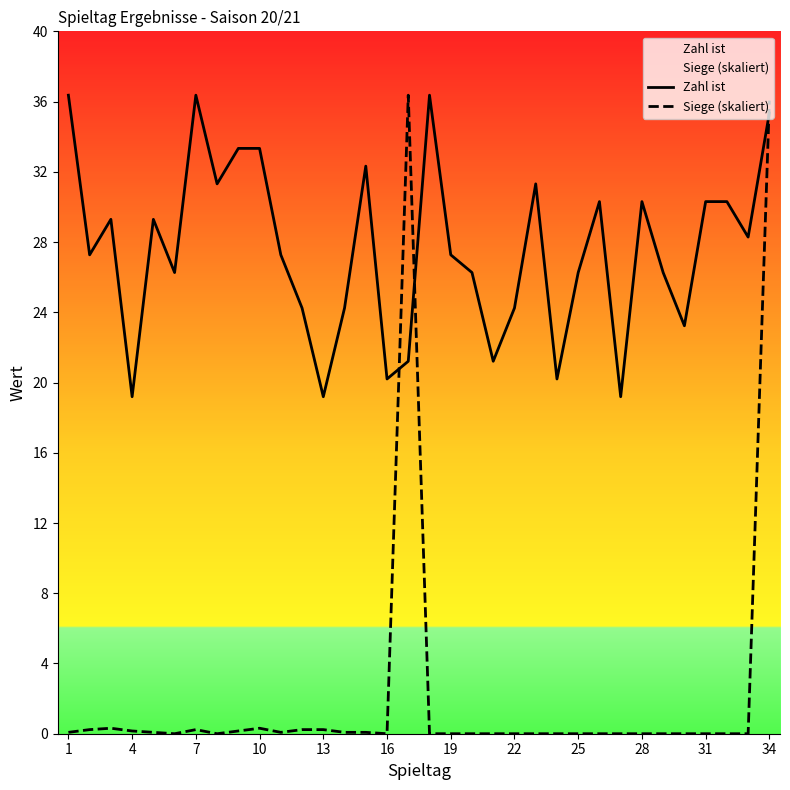

Reading right to left, transcribe all the data shown in this chart.

Zahl ist: 35.0	28.0	30.0	30.0	23.0	26.0	30.0	19.0	30.0	26.0	20.0	31.0	24.0	21.0	26.0	27.0	36.0	21.0	20.0	32.0	24.0	19.0	24.0	27.0	33.0	33.0	31.0	36.0	26.0	29.0	19.0	29.0	27.0	36.0
Siege (skaliert): 35.7	0.0	0.0	0.0	0.0	0.0	0.0	0.0	0.0	0.0	0.0	0.0	0.0	0.0	0.0	0.0	0.0	36.0	0.0	0.1	0.1	0.2	0.2	0.1	0.3	0.2	0.0	0.2	0.0	0.1	0.2	0.3	0.2	0.1